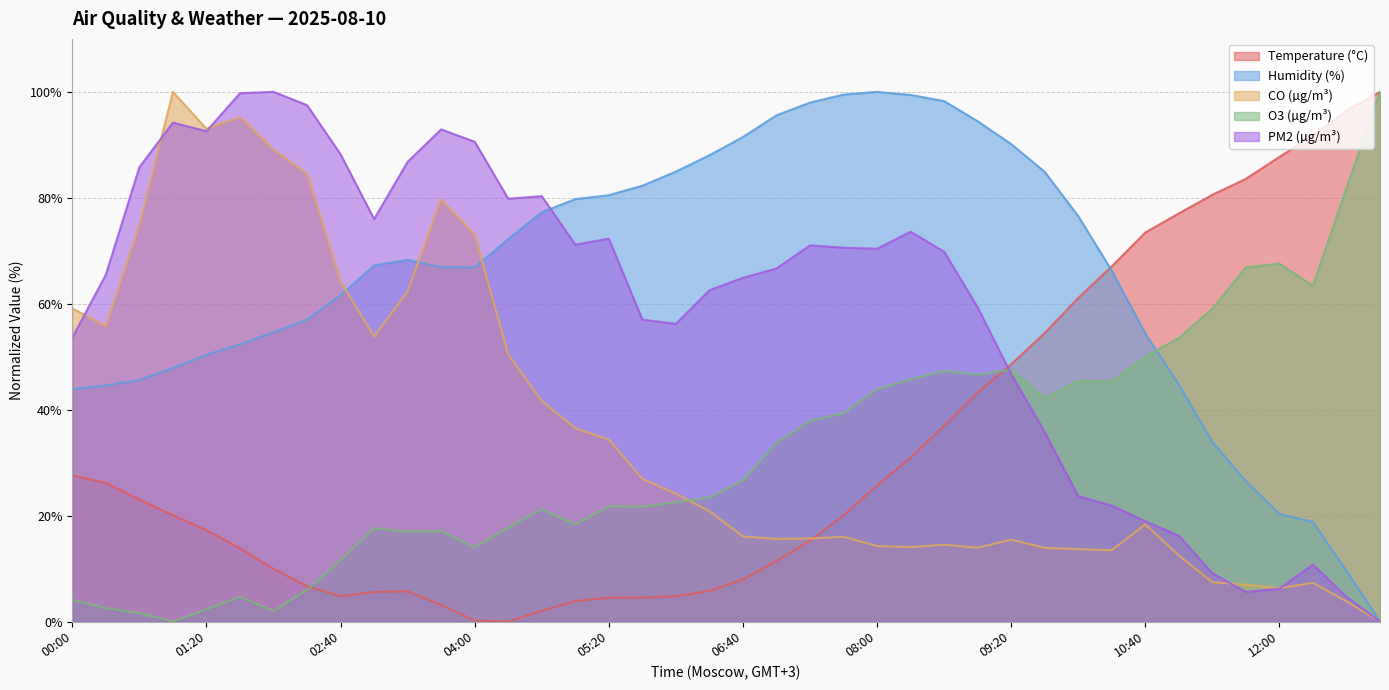

How many lines are shown in the chart?

5